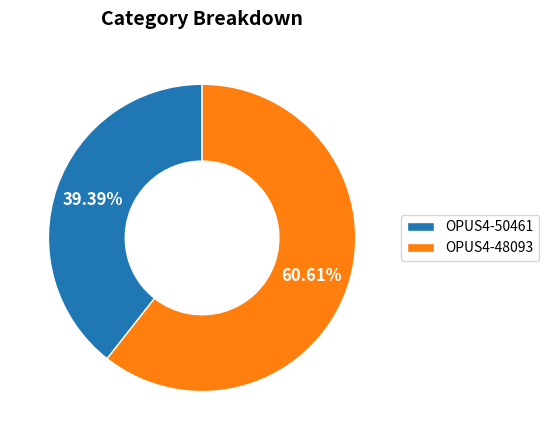

True or false: OPUS4-50461 accounts for 29% of the total.

False